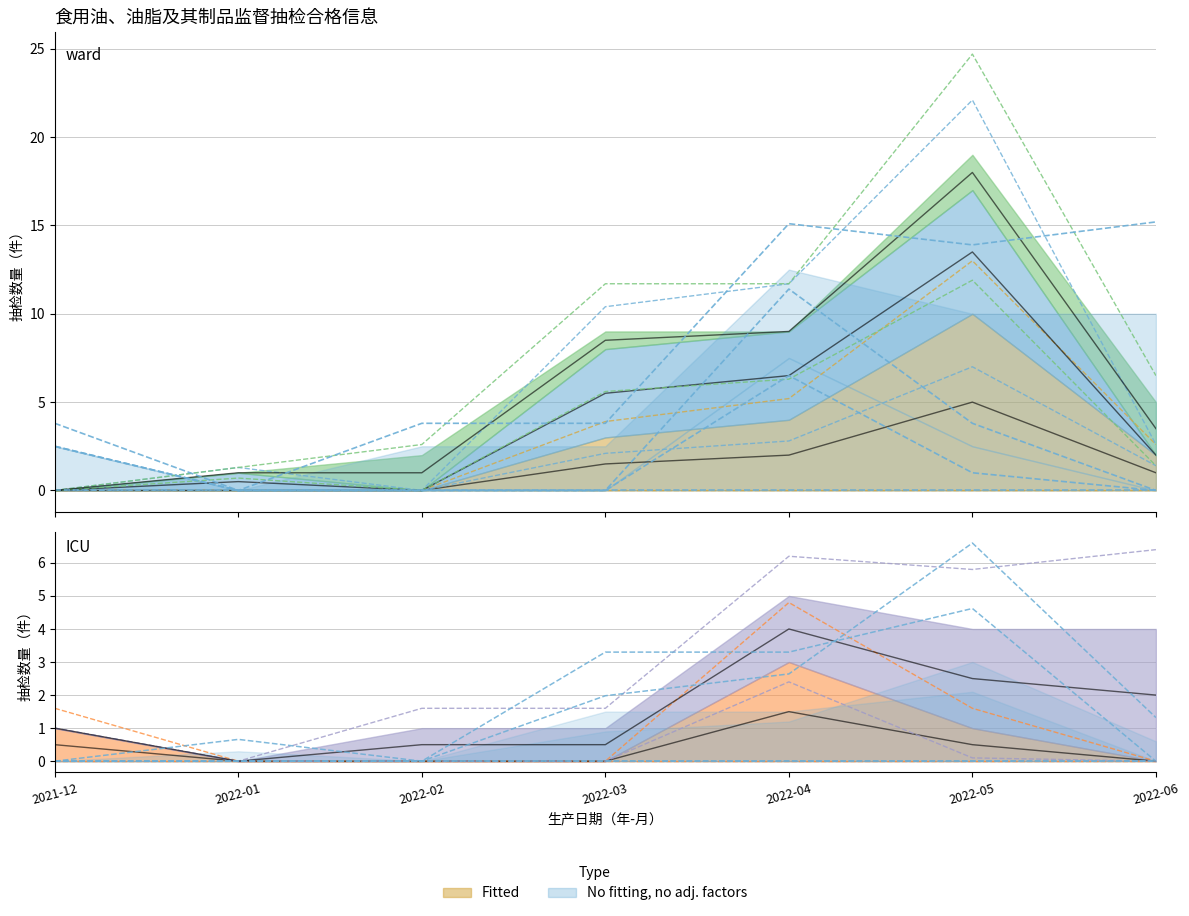

Which series ends up on top after the final intersection of 玉米油 and 食用植物调和油?

食用植物调和油